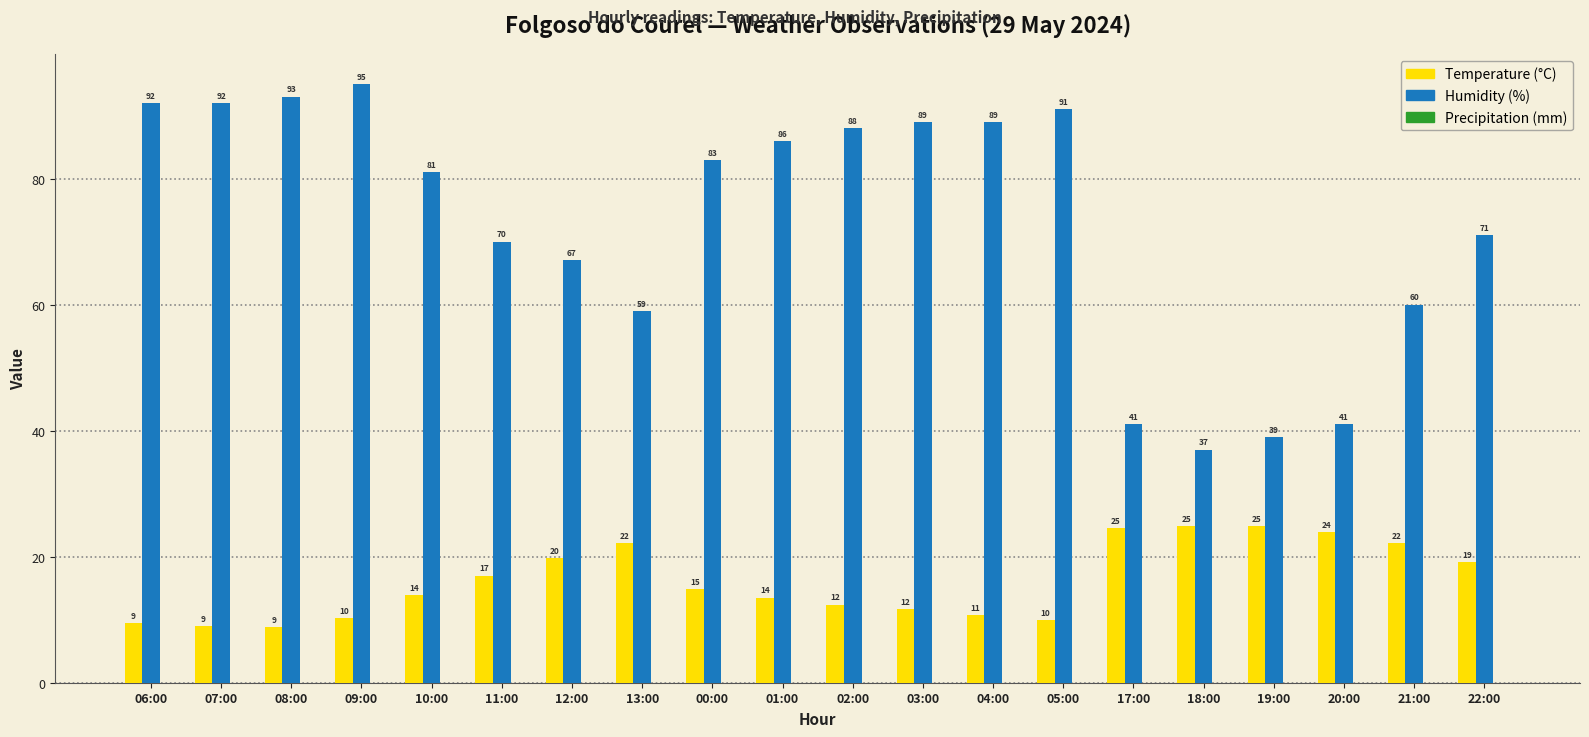

Rank the series by their average value, from lowest to highest.

Temperature (°C), Humidity (%)